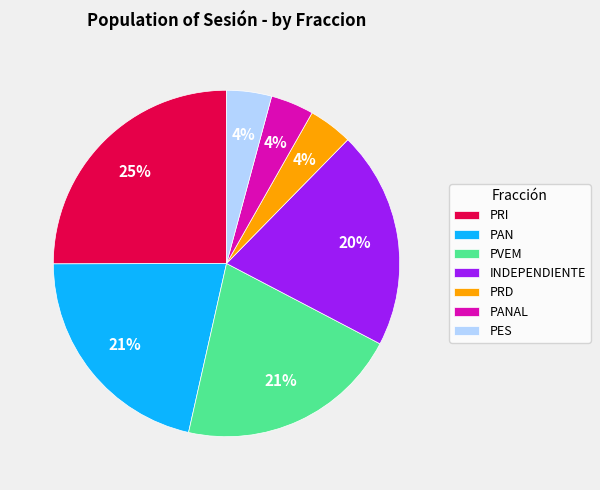

Combined, do PANAL and PRD account for over 50%?

No